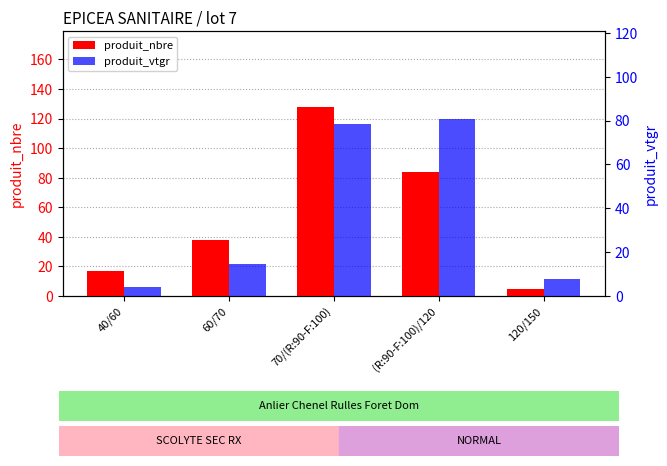

True or false: produit_vtgr has a value of 7.9 at 120/150.

True